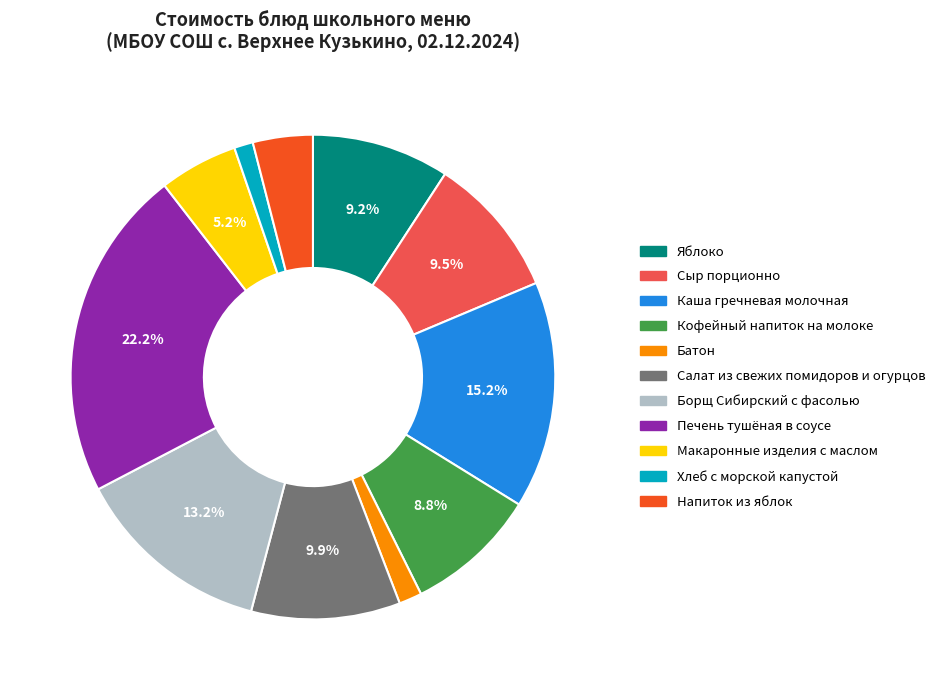

Is there a majority slice in this chart?

No